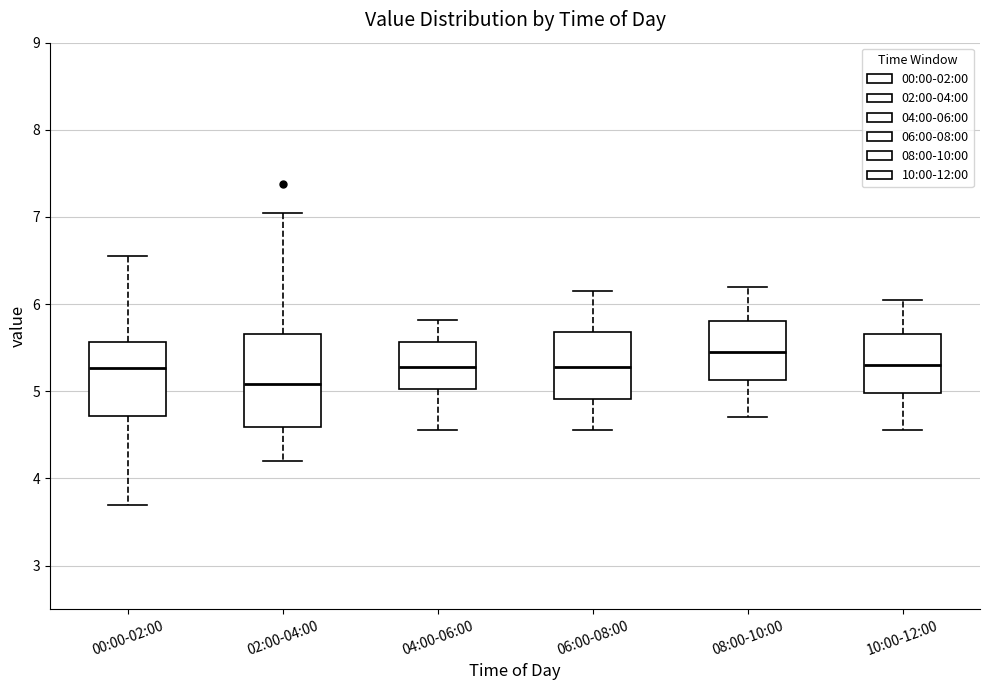

Which box is the tallest, from its lower edge to its upper edge?

02:00-04:00